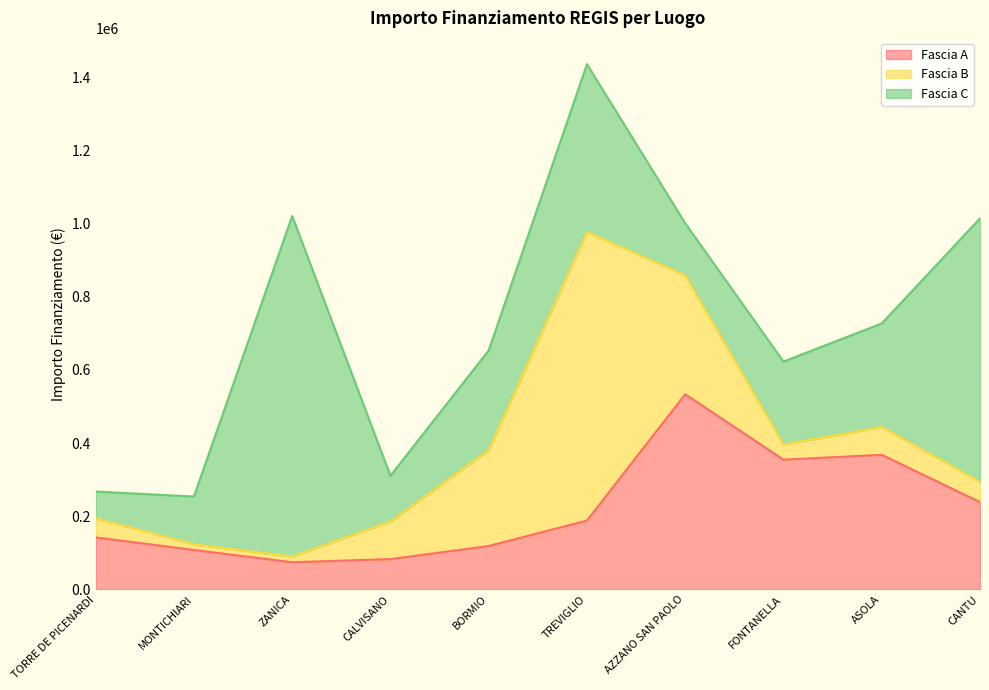

What value does the Fascia C series have at AZZANO SAN PAOLO?

142361.6